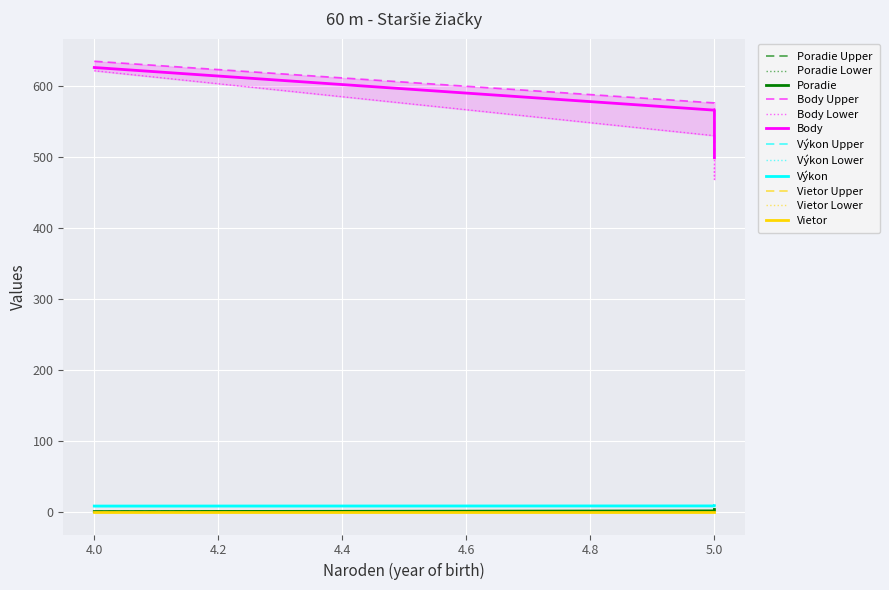

At how many categories does at least one series exceed 353?

4